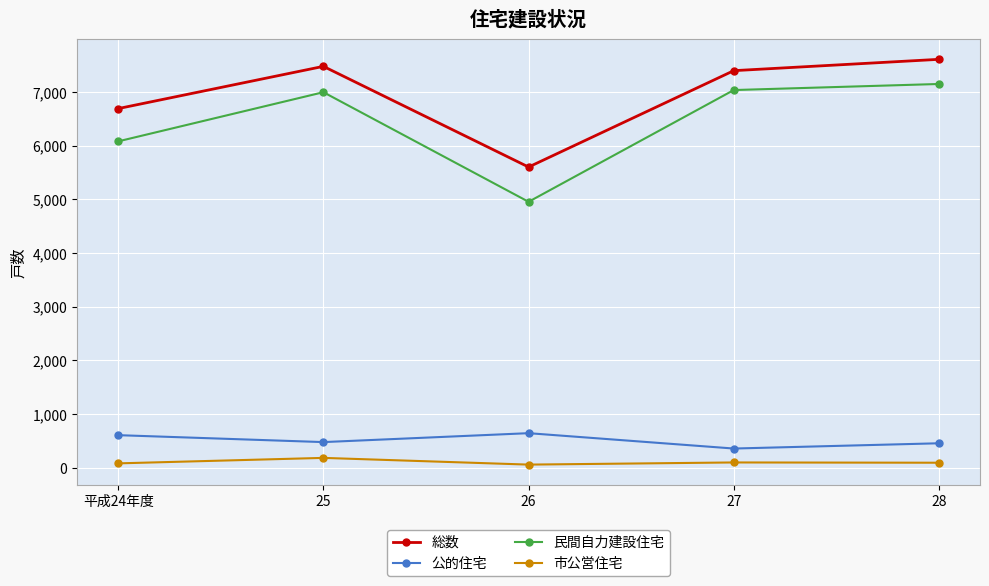

What is the sum of the 市公営住宅 values at 27 and 平成24年度?

187